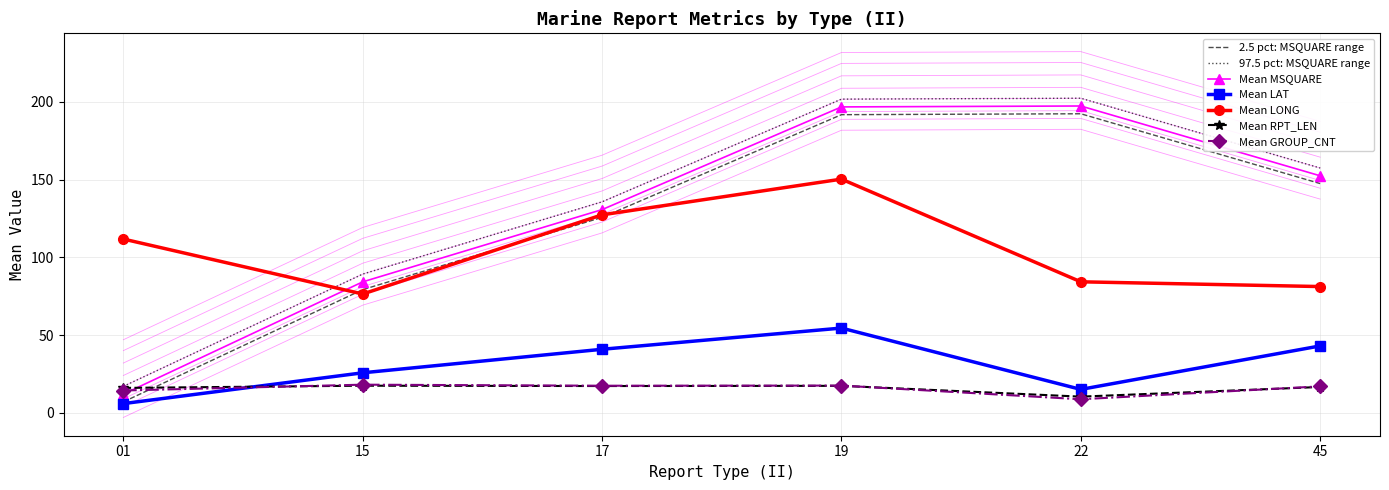

What is the difference between the maximum and second lowest values in the Mean LONG series?

69.1